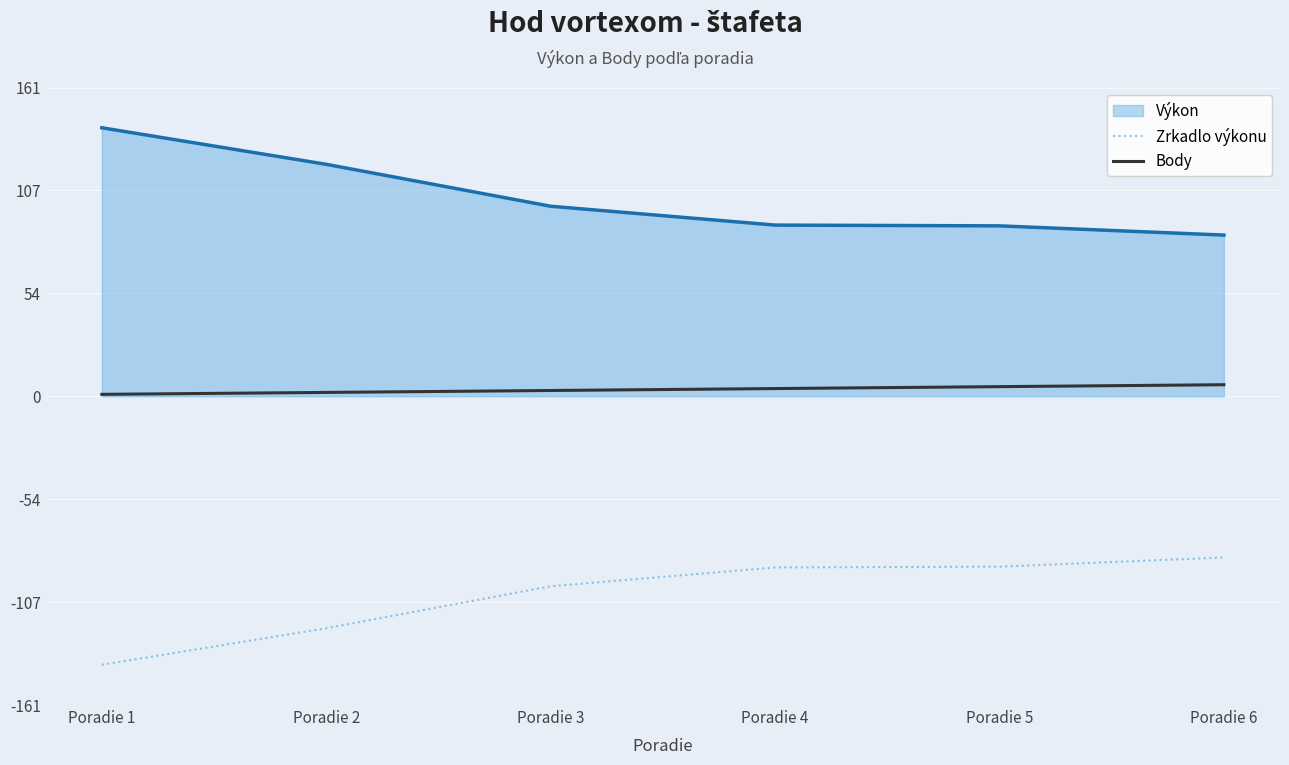

What is the minimum value shown in the chart?

-139.6